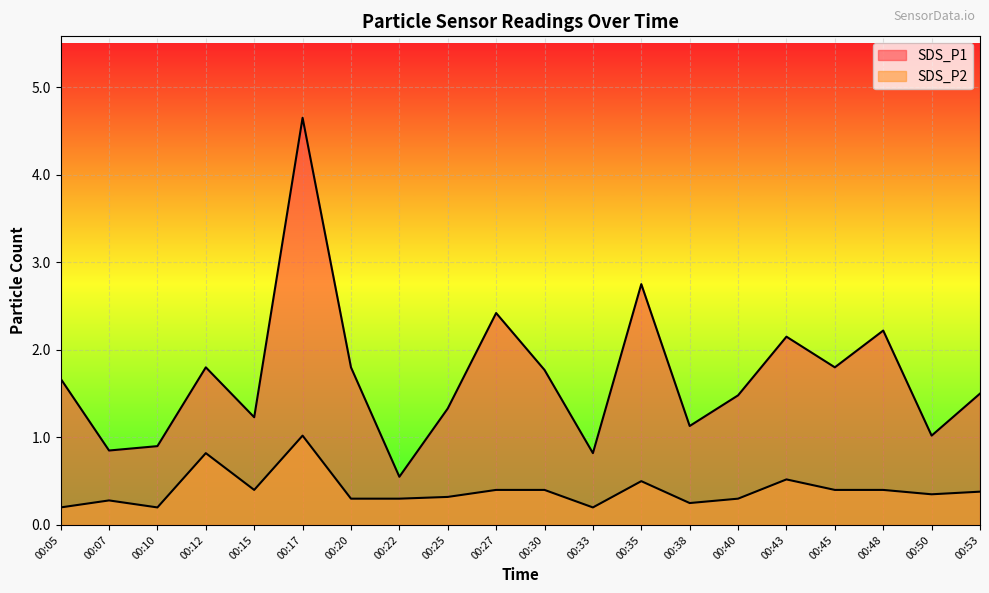

What is the value of the SDS_P2 point at the 14th from the left?

0.2